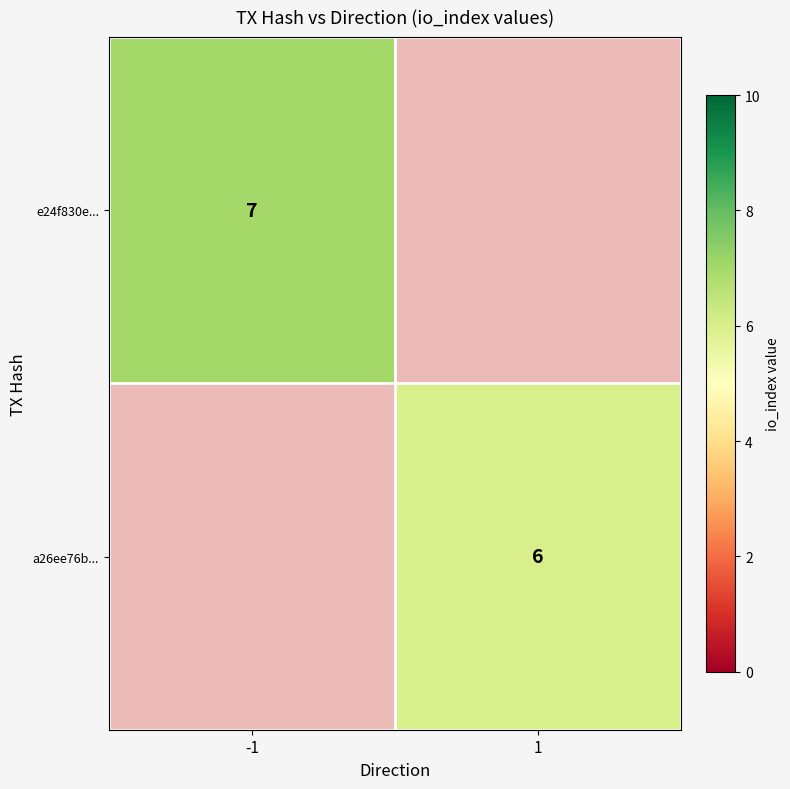

True or false: a26ee76b... has a value of 3 at 1.

False